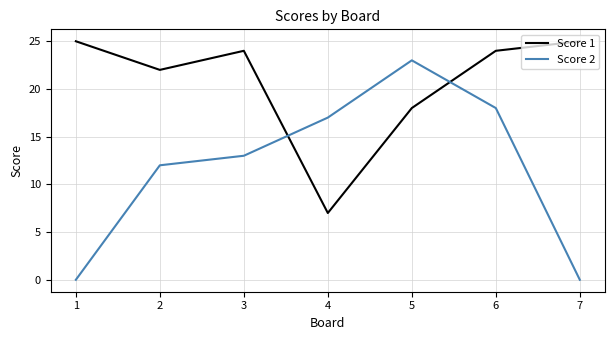

At which label does Score 1 first exceed 24?

1